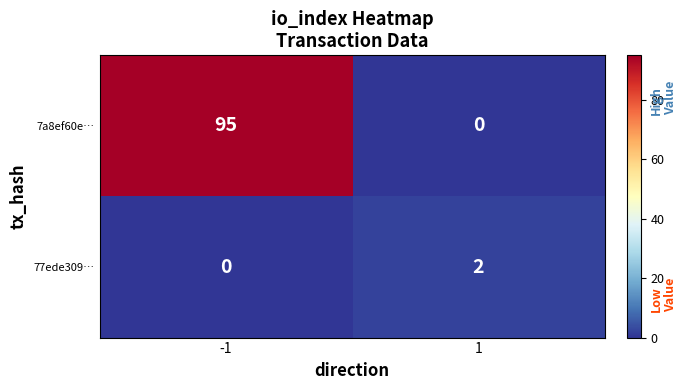

Reading left to right, extract all data points from this chart.

7a8ef60e…: 95	0
77ede309…: 0	2